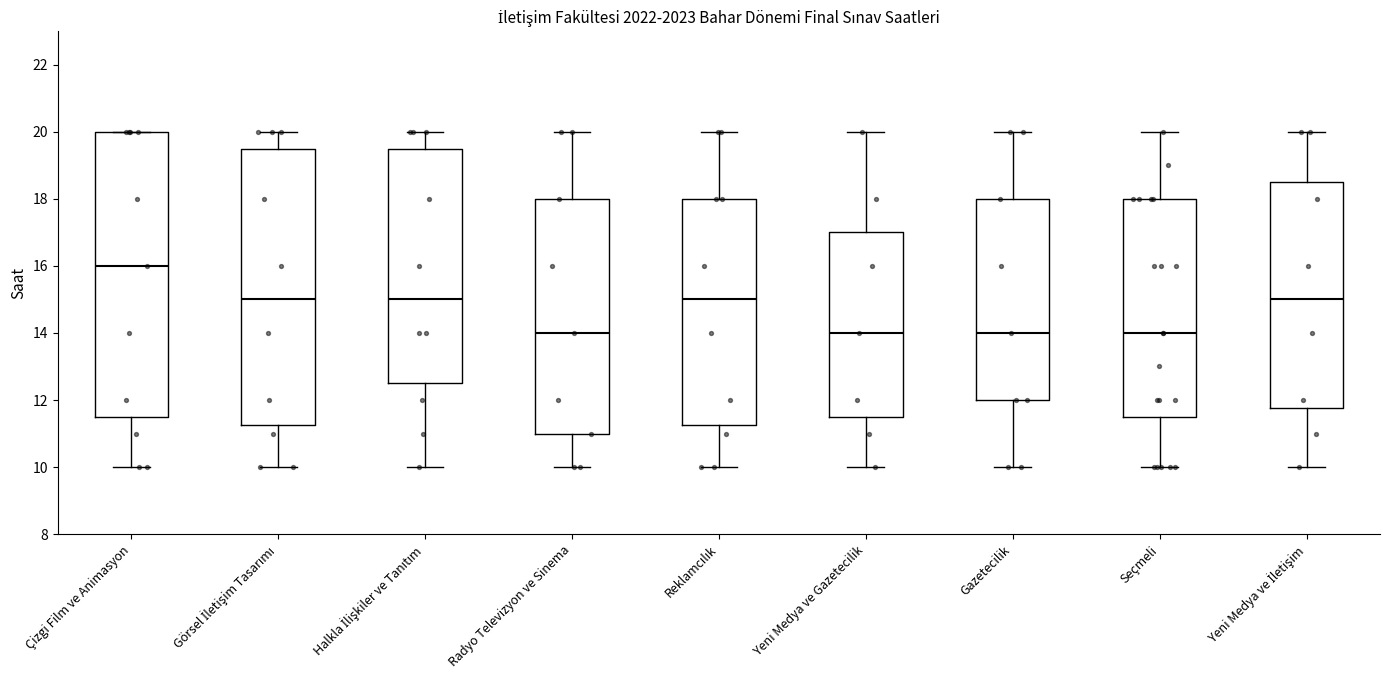

Reading left to right, transcribe this box plot: for each box, give where its median line is, the range the box spans, and where its two whiskers end, as read against the y-axis. The values are not printed on the chart, so give them approximately, as read against the axis.

Çizgi Film ve Animasyon: median 16.0, box 11.6 to 20.0, whiskers 10.0 to 20.0
Görsel İletişim Tasarımı: median 15.0, box 11.2 to 19.6, whiskers 10.0 to 20.0
Halkla İlişkiler ve Tanıtım: median 15.0, box 12.6 to 19.6, whiskers 10.0 to 20.0
Radyo Televizyon ve Sinema: median 14.0, box 11.0 to 18.0, whiskers 10.0 to 20.0
Reklamcılık: median 15.0, box 11.2 to 18.0, whiskers 10.0 to 20.0
Yeni Medya ve Gazetecilik: median 14.0, box 11.6 to 17.0, whiskers 10.0 to 20.0
Gazetecilik: median 14.0, box 12.0 to 18.0, whiskers 10.0 to 20.0
Seçmeli: median 14.0, box 11.6 to 18.0, whiskers 10.0 to 20.0
Yeni Medya ve İletişim: median 15.0, box 11.8 to 18.6, whiskers 10.0 to 20.0